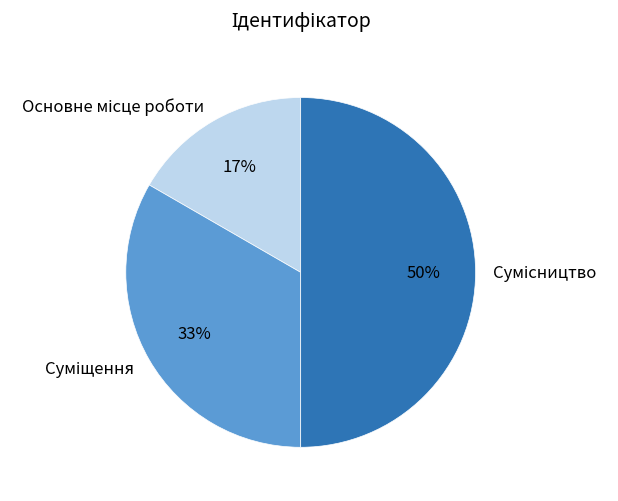

To the nearest percent, what is the difference between the largest and smallest slice percentages?

33%